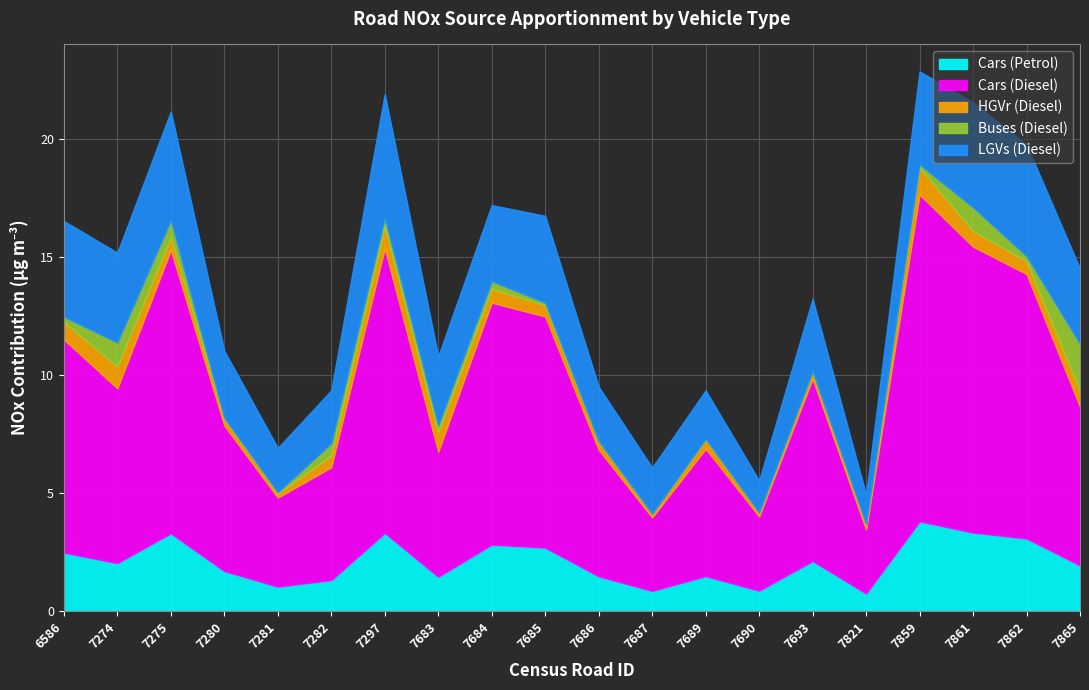

True or false: Cars (Petrol) has a value of 2.5 at 7689.

False